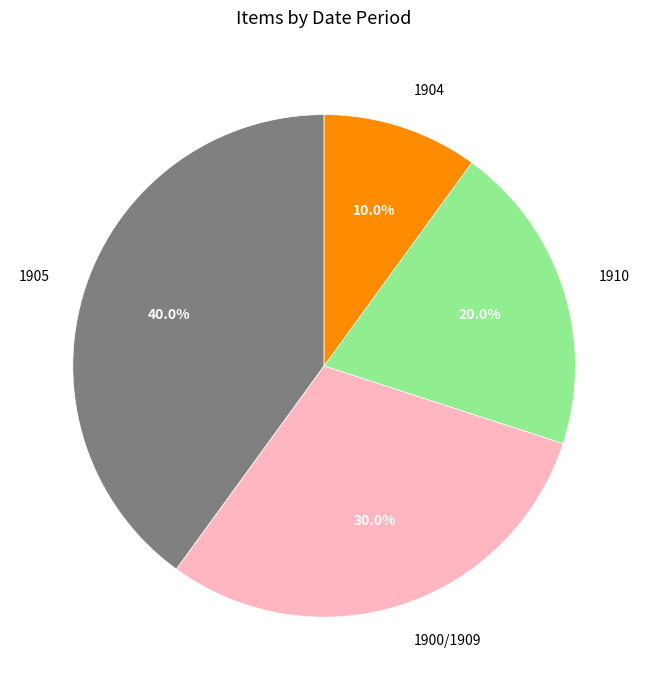

How many segments does this pie chart have?

4